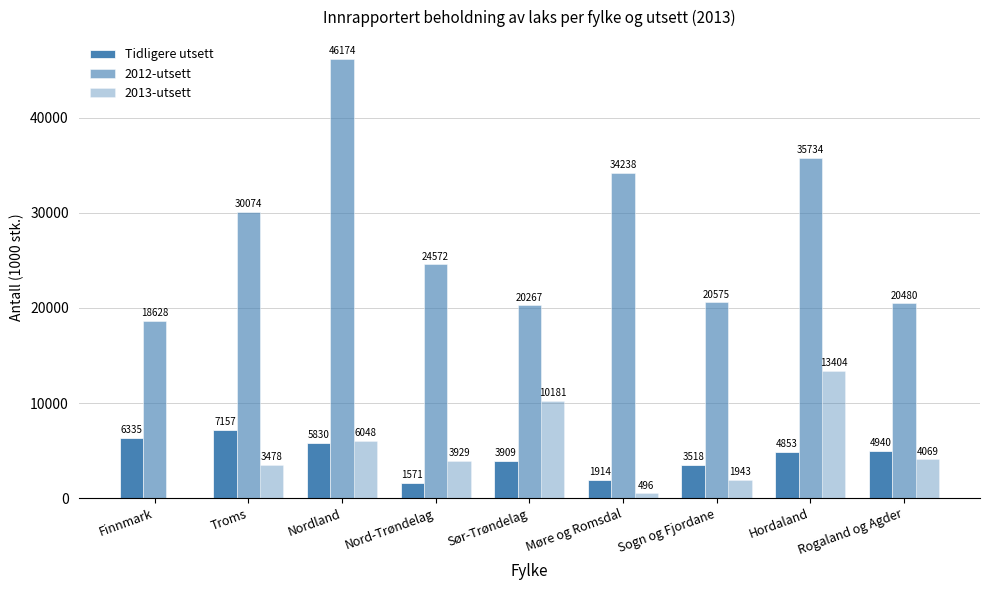

How many data points does each series have?

9